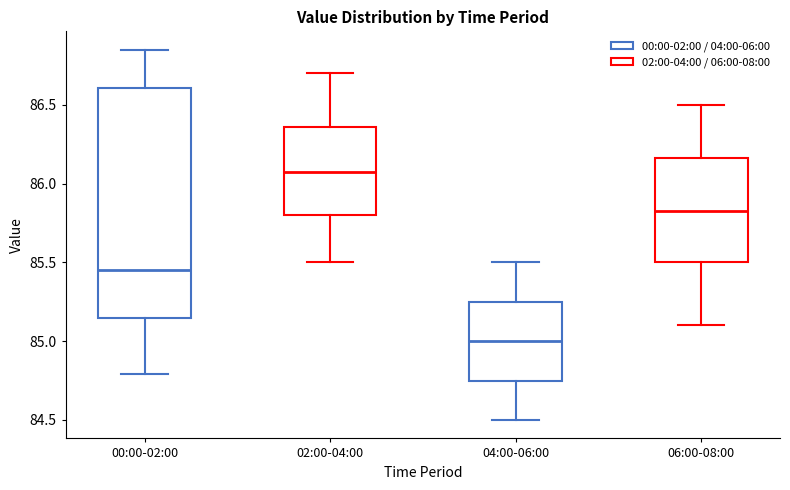

Reading left to right, transcribe this box plot: for each box, give where its median line is, the range the box spans, and where its two whiskers end, as read against the y-axis. The values are not printed on the chart, so give them approximately, as read against the axis.

00:00-02:00: median 85.45, box 85.15 to 86.60, whiskers 84.80 to 86.85
02:00-04:00: median 86.10, box 85.80 to 86.35, whiskers 85.50 to 86.70
04:00-06:00: median 85.00, box 84.75 to 85.25, whiskers 84.50 to 85.50
06:00-08:00: median 85.85, box 85.50 to 86.15, whiskers 85.10 to 86.50